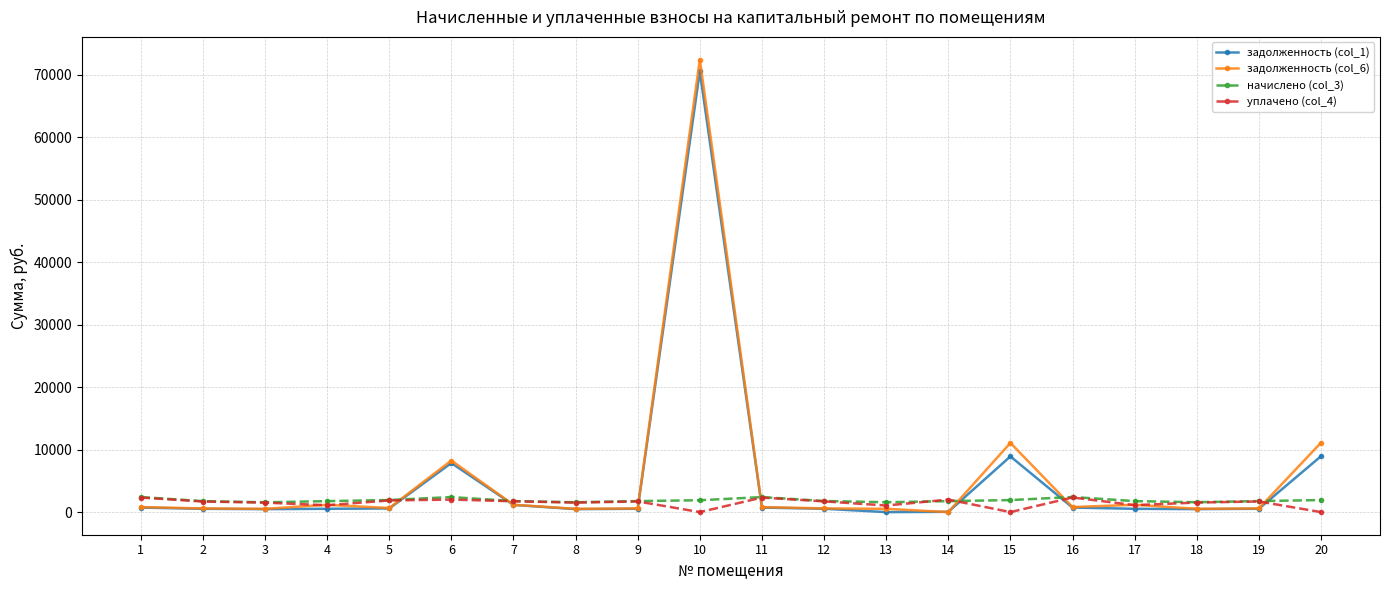

Which series has the widest spread of values?

задолженность (col_6)